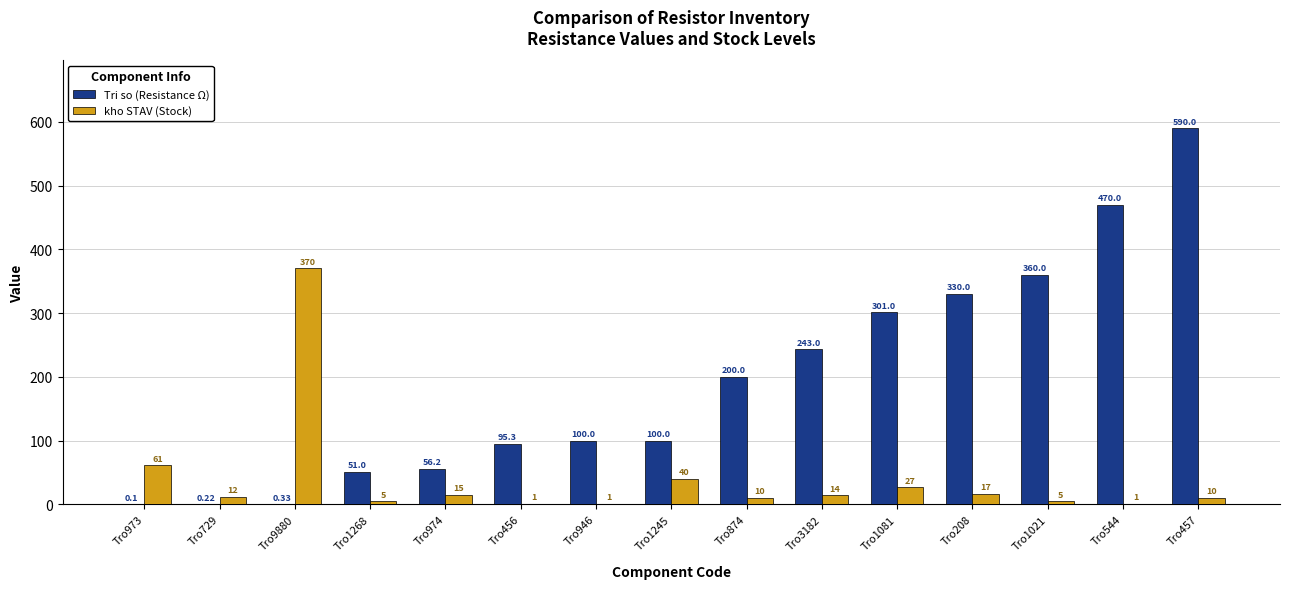

Are the bars horizontal?

No